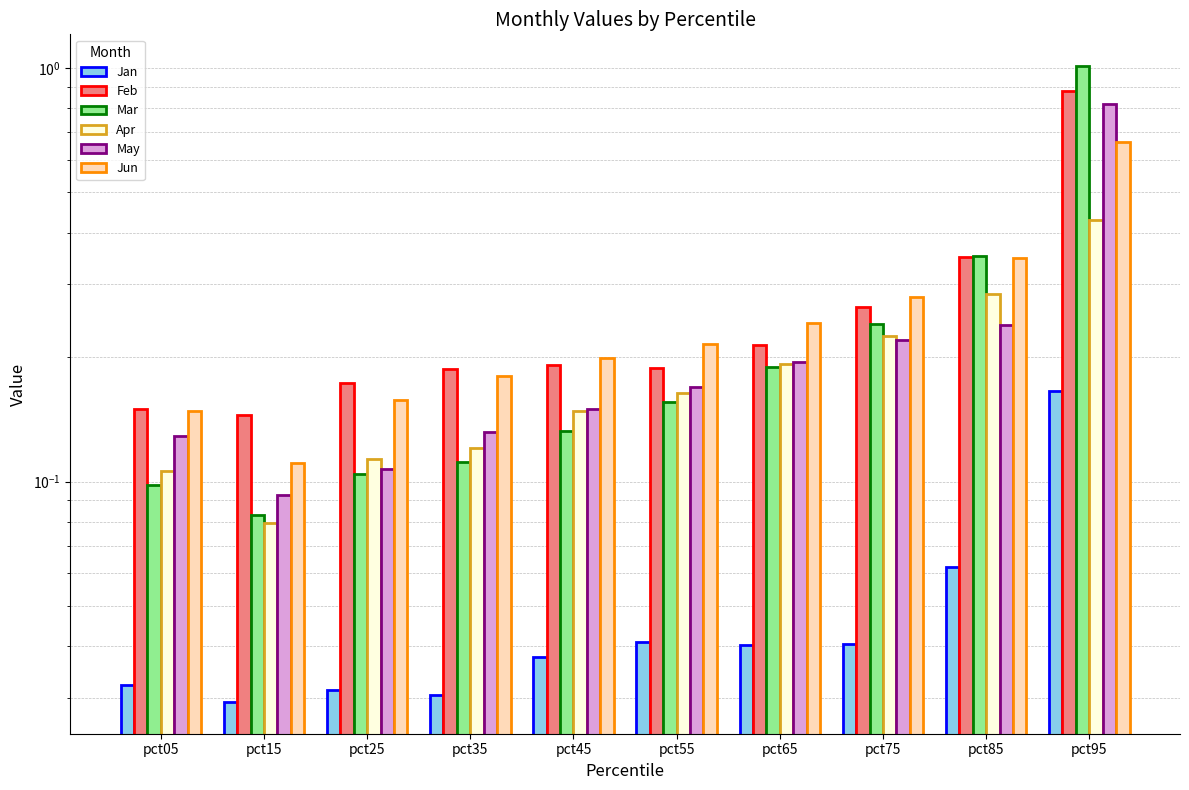

What are all the series names shown in the legend?

Jan, Feb, Mar, Apr, May, Jun